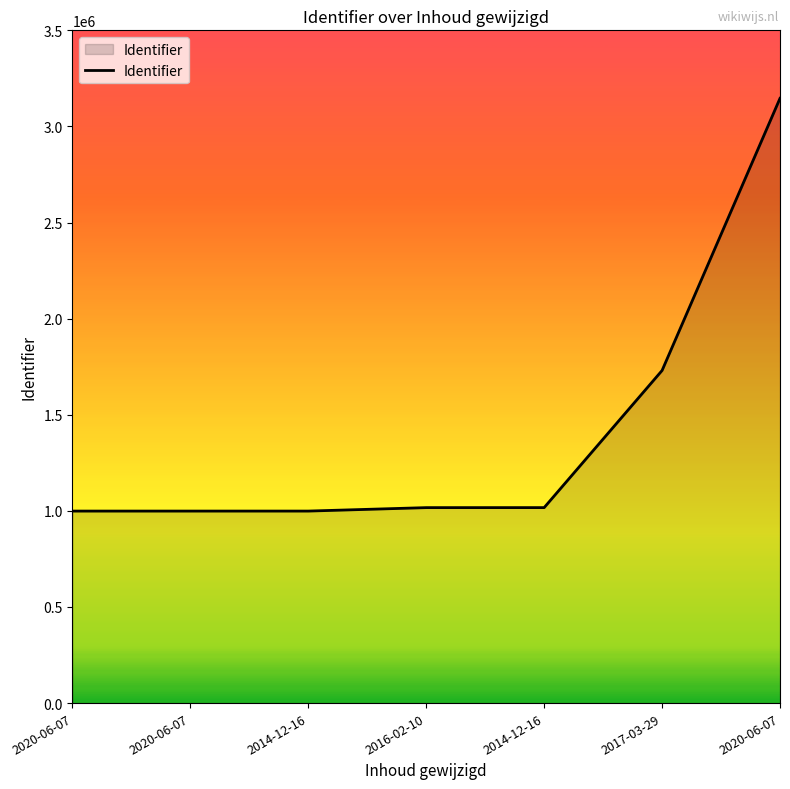

What is the maximum value shown in the chart?

3146220